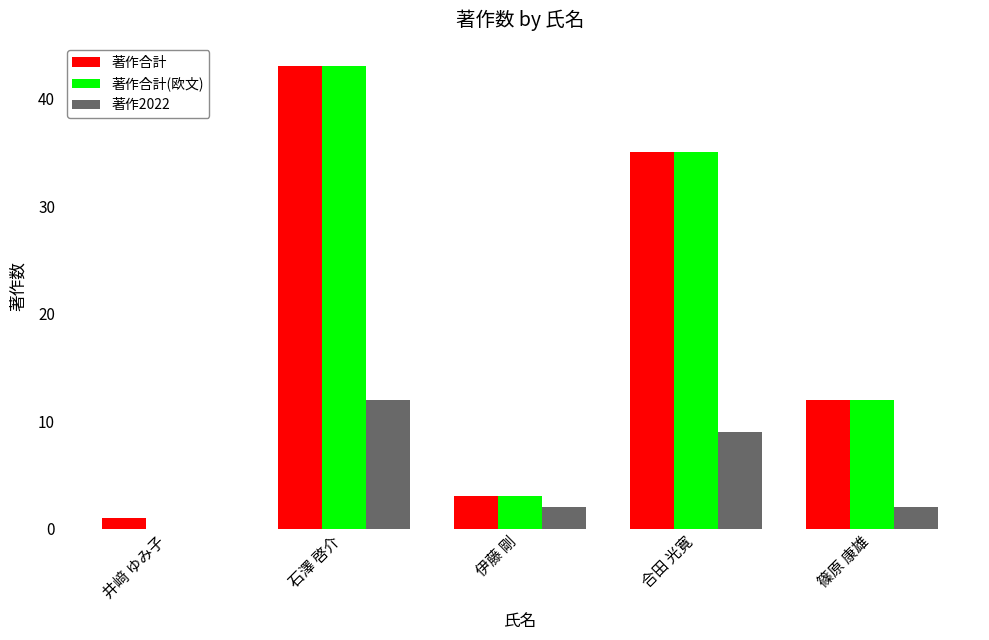

The 著作2022 series shows 9 at 合田 光寛. True or false?

True